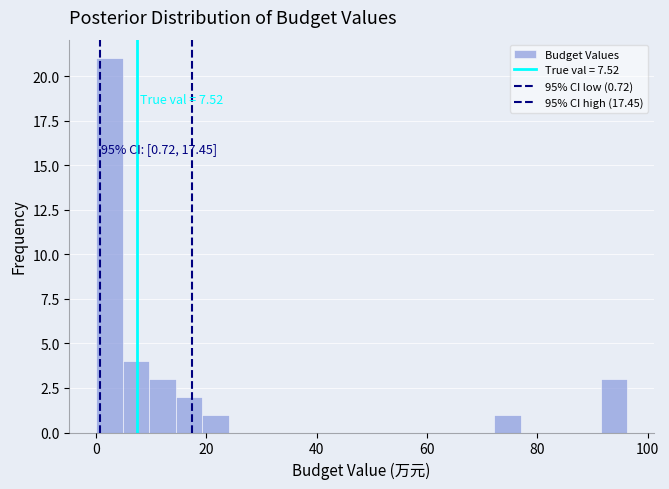

Around what value on the x-axis is the tallest bar? Give the approximate position of its centre, as read against the axis.

2